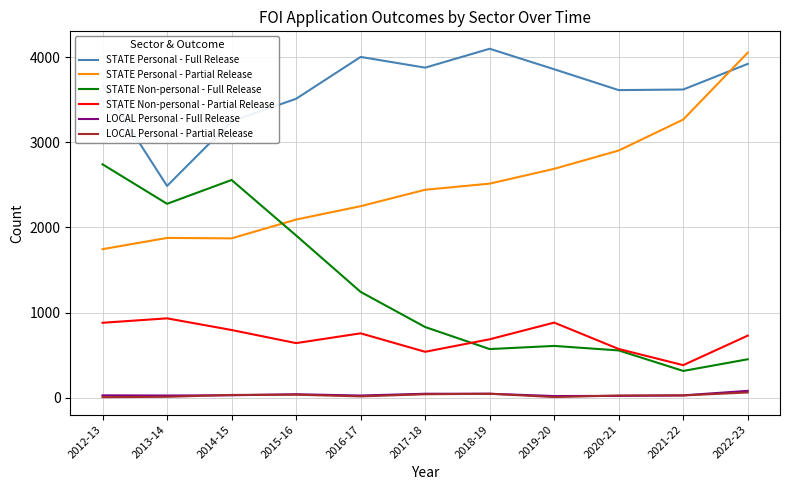

True or false: LOCAL Personal - Full Release and STATE Non-personal - Partial Release cross at least once.

False